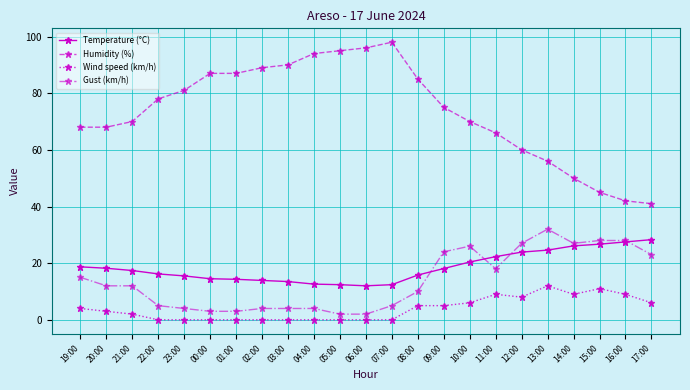

Which series has the largest range (max minus min)?

Humidity (%)